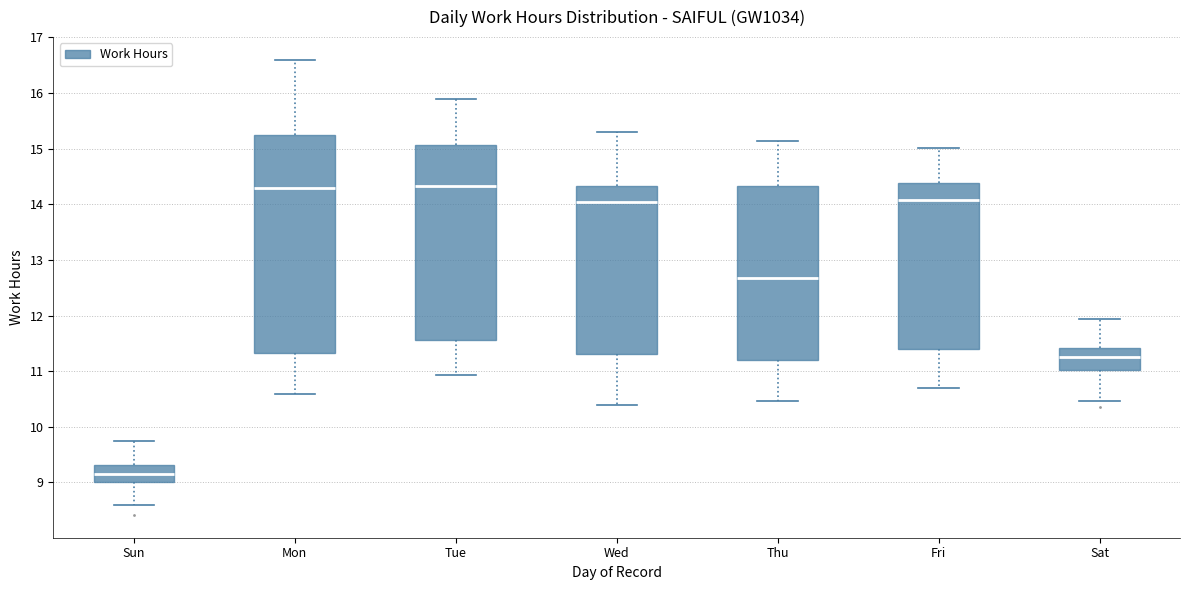

Where does the median line of the box for Fri sit on the y-axis? The values are not printed on the chart, so give them approximately, as read against the axis.

14.1